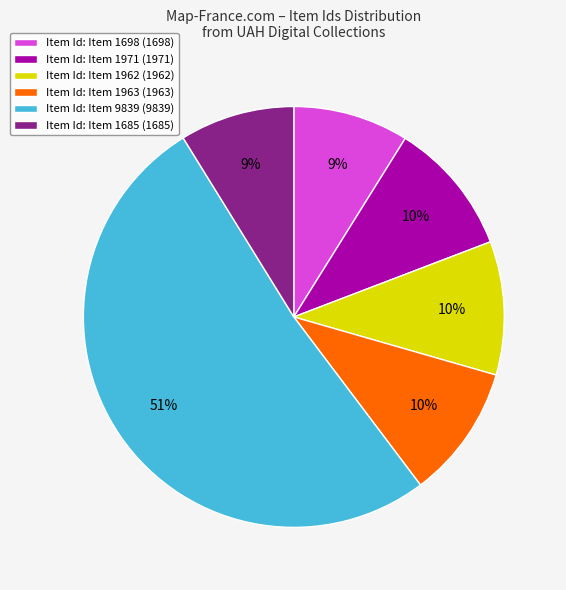

To the nearest percent, what is the difference between the Item Id: Item 1971 (1971) and Item Id: Item 1698 (1698) slice percentages?

1%